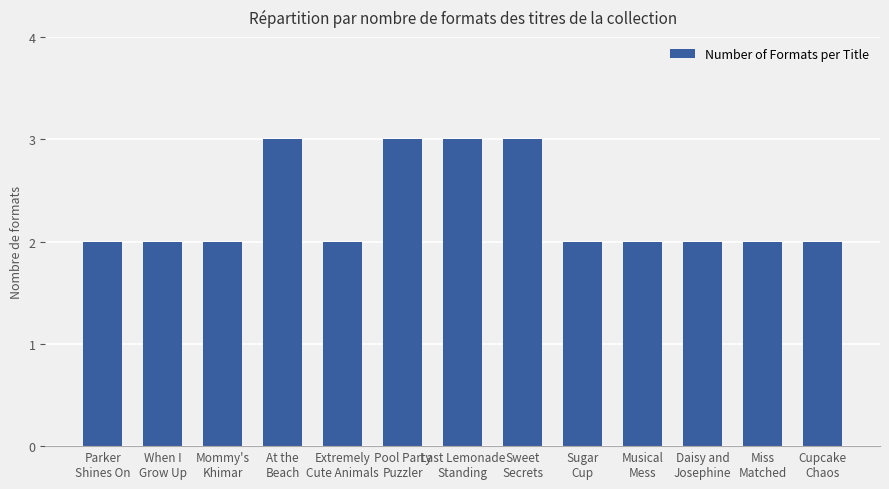

What is the label of the 4th bar from the left?

At the
Beach